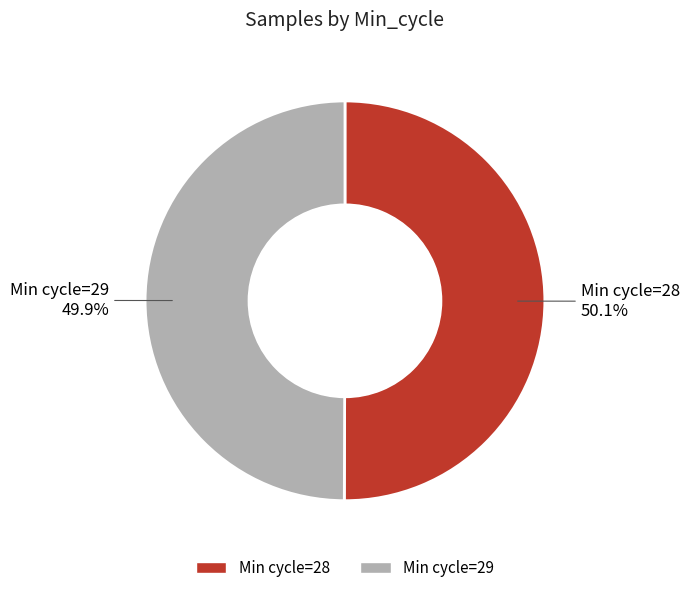

Is there any slice that represents more than half of the pie?

Yes